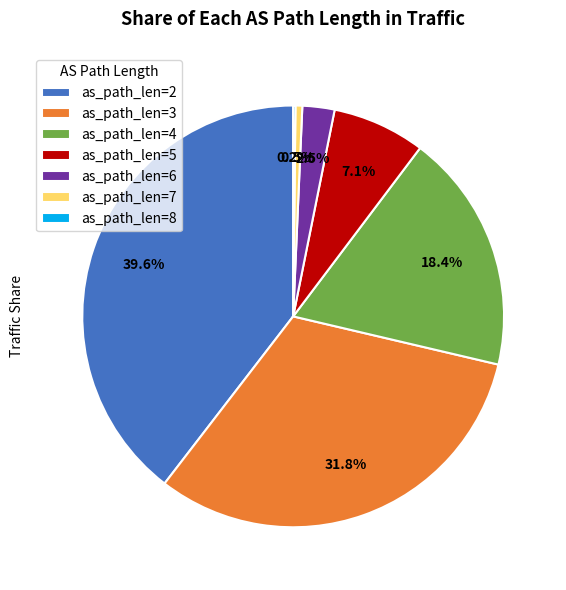

How much of the chart is everything except as_path_len=2?

60.4%